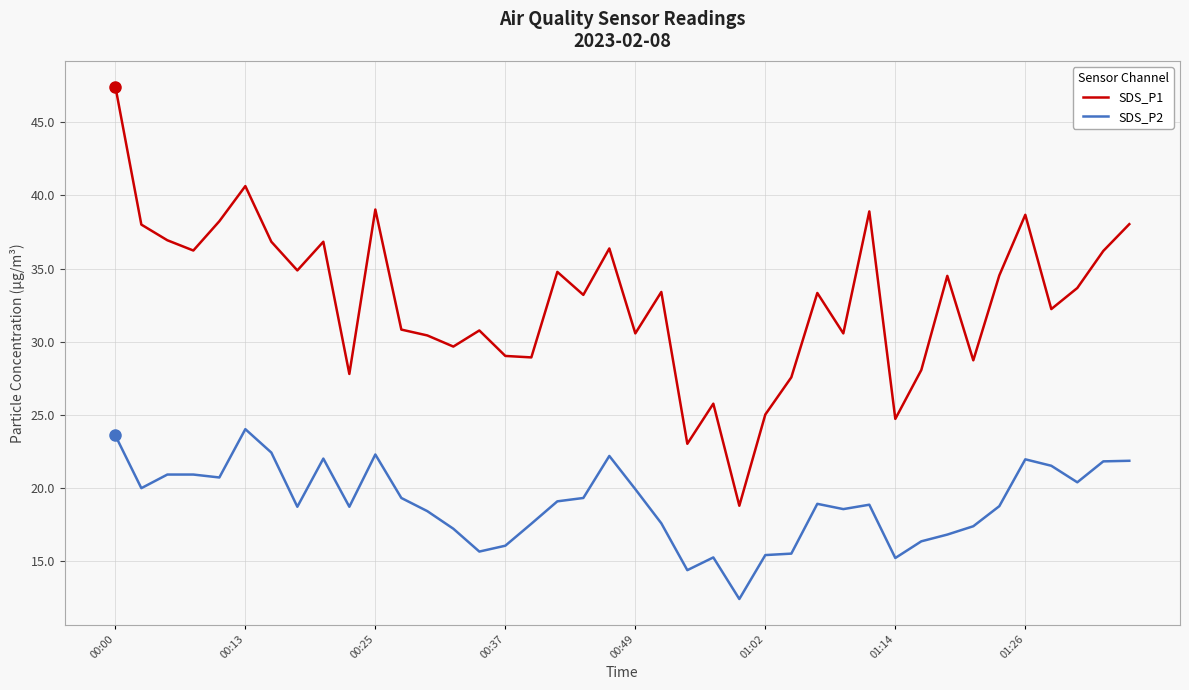

What is the smallest value displayed?

12.4